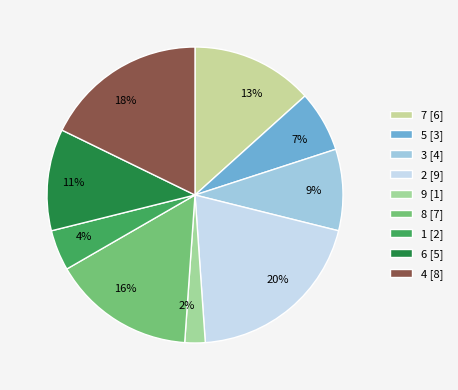

Between 2 and 6, which is larger?

2